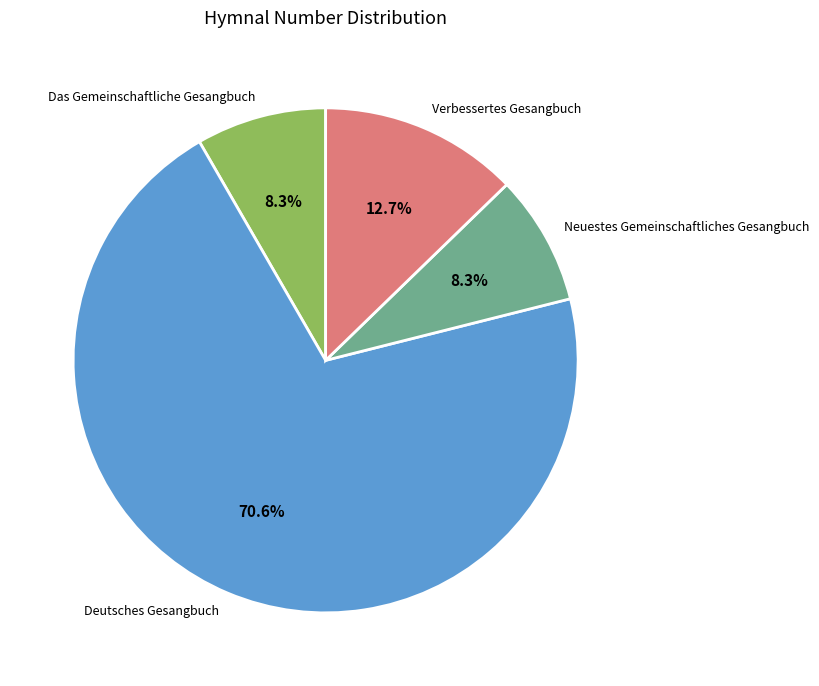

To the nearest percent, what is the difference between the largest and smallest slice percentages?

62%